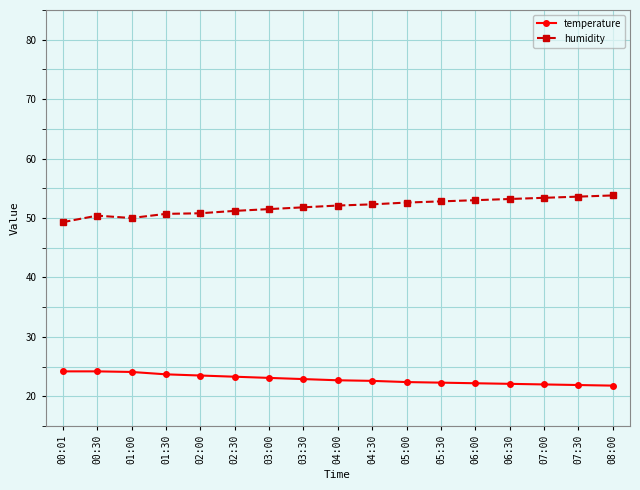

True or false: humidity has more than 0 points higher than both neighbors.

True